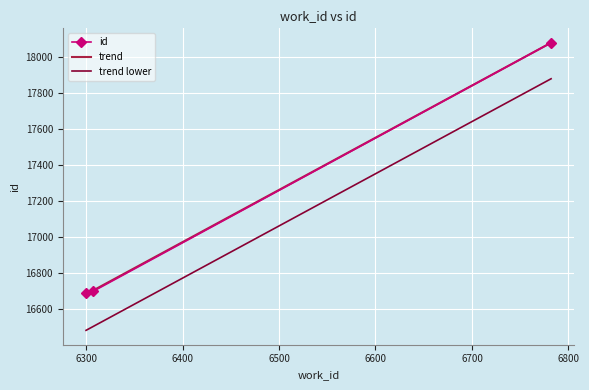

Reading left to right, list all the values displayed in this chart.

16687	16698	18079